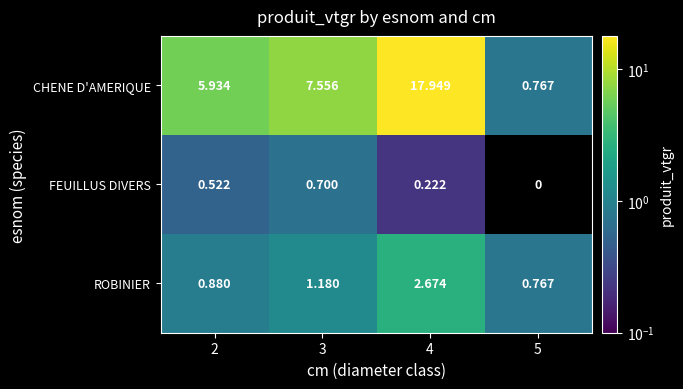

At which category is the sum across all series the highest?

4